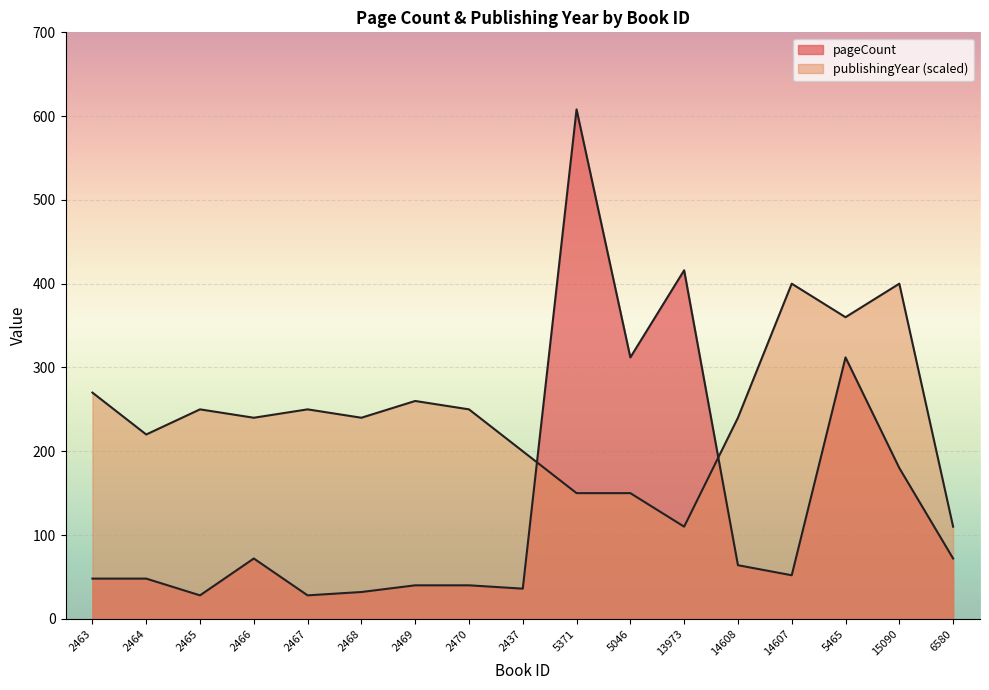

Between 5465 and 2437, which is larger?

5465